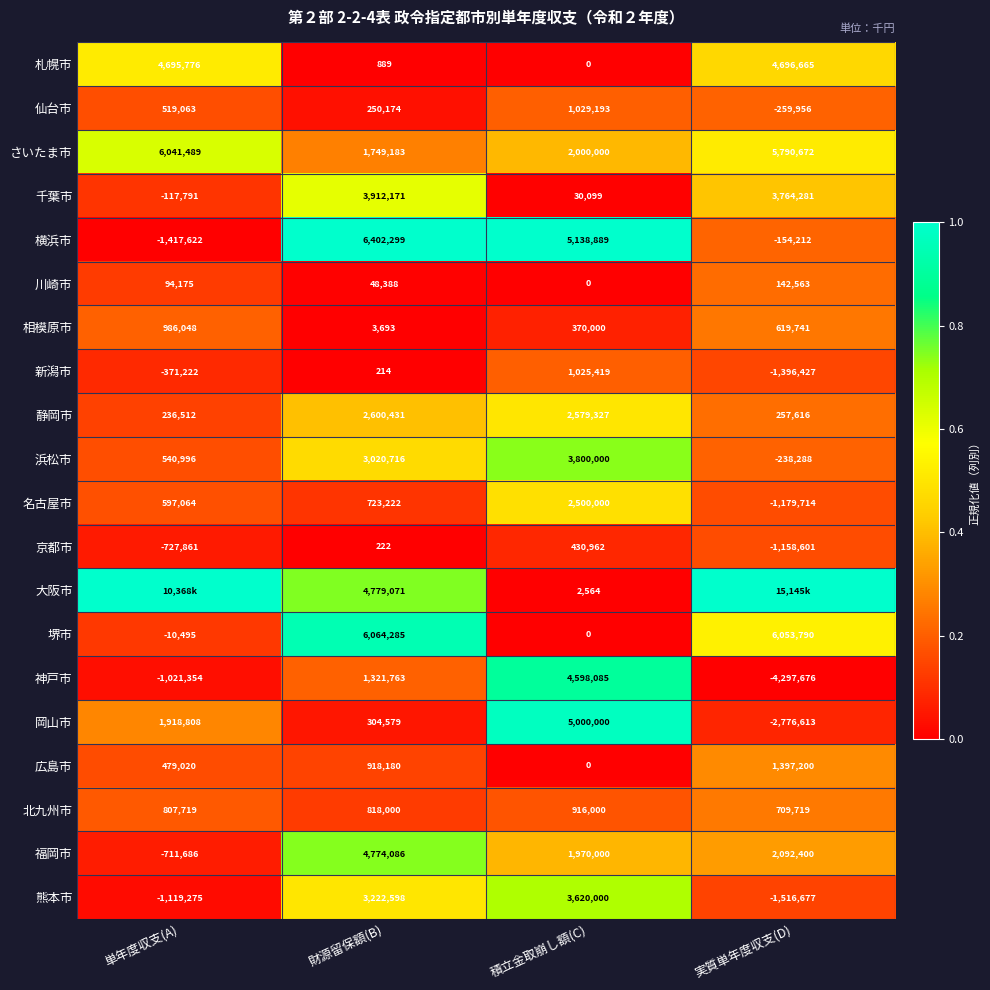

What is the highest value of the 広島市 series?

1397200